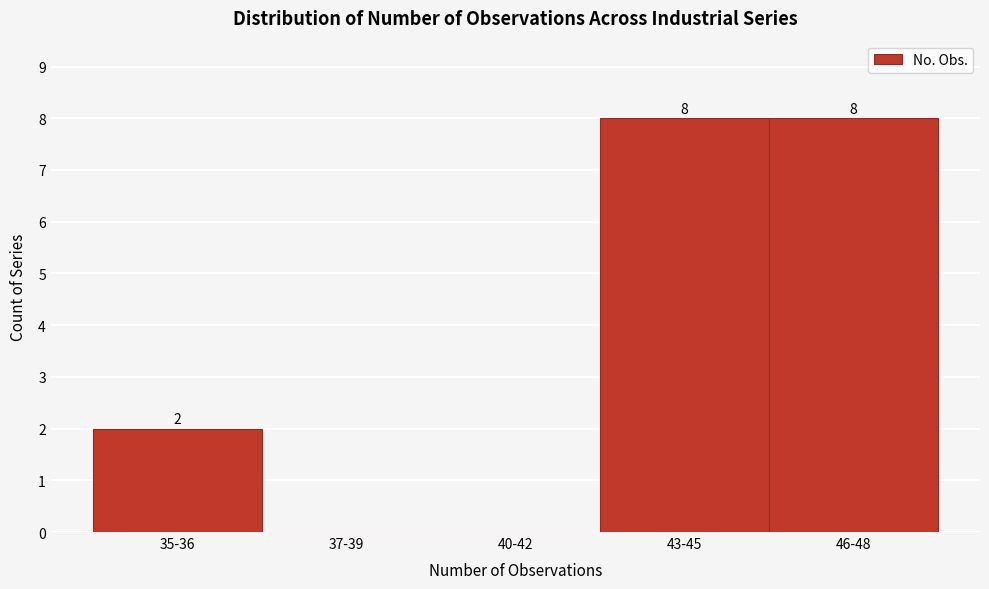

Reading left to right, what are all the values shown in this chart?

35-36=2	37-39=0	40-42=0	43-45=8	46-48=8